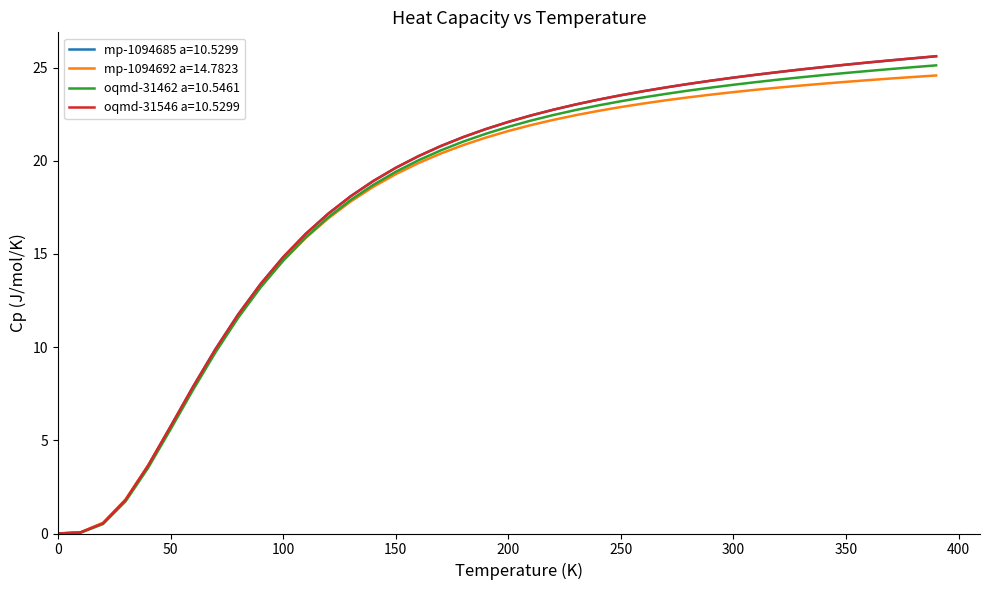

What is the maximum value for mp-1094692 a=14.7823?

24.6